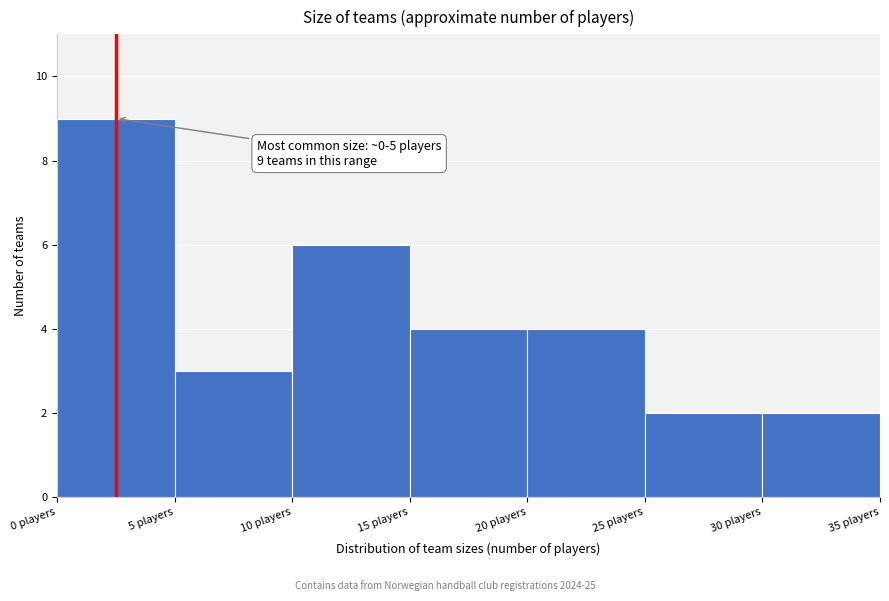

Which range on the x-axis has the tallest bar?

0 to 5